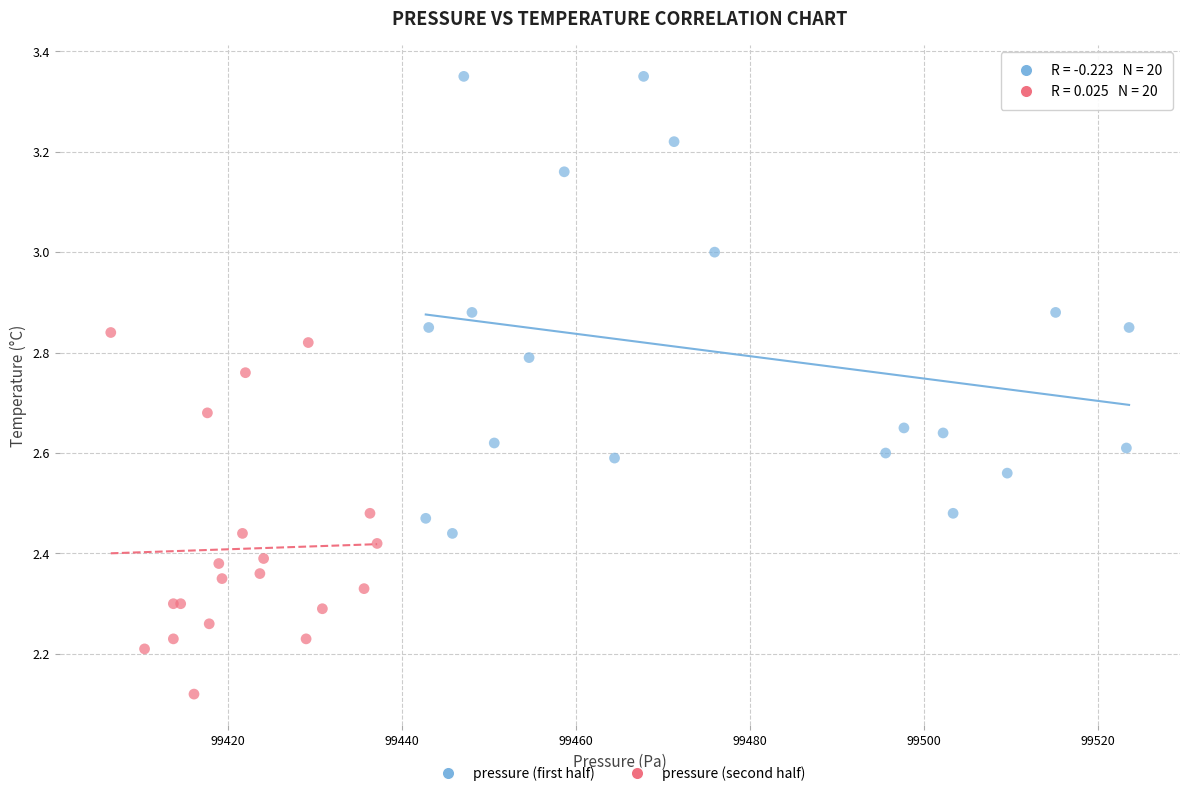

What are all the series names shown in the legend?

pressure (first half), pressure (second half)